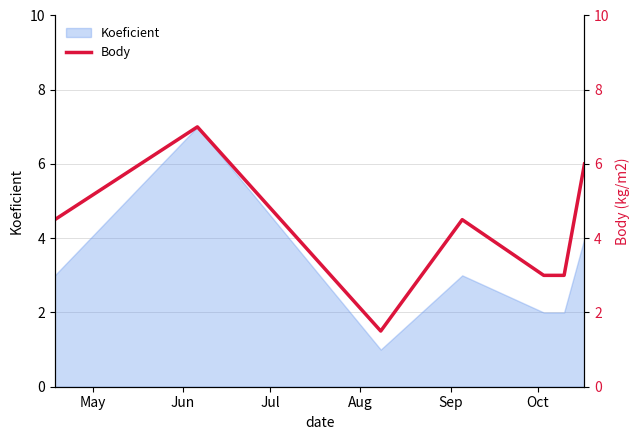

What is the maximum value shown in the chart?

7.0